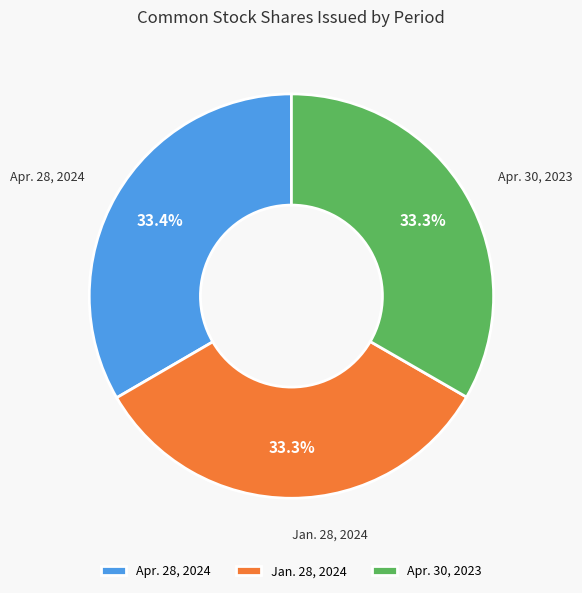

True or false: Apr. 30, 2023 accounts for 33% of the total.

True